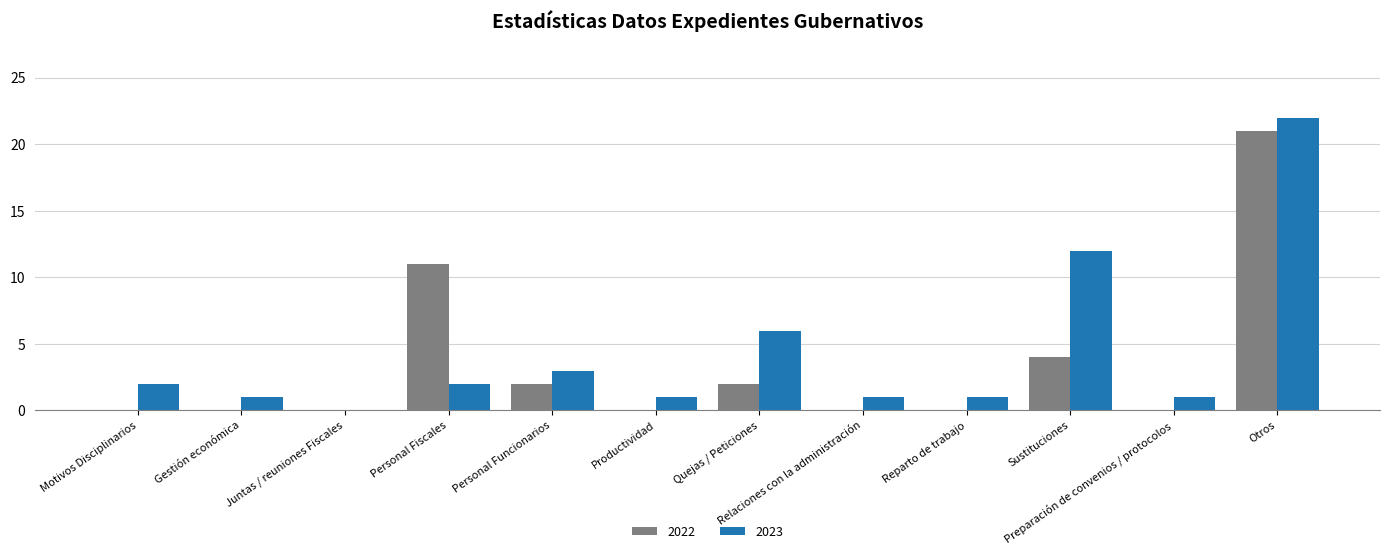

True or false: 2022 has a value of 0 at Motivos Disciplinarios.

True